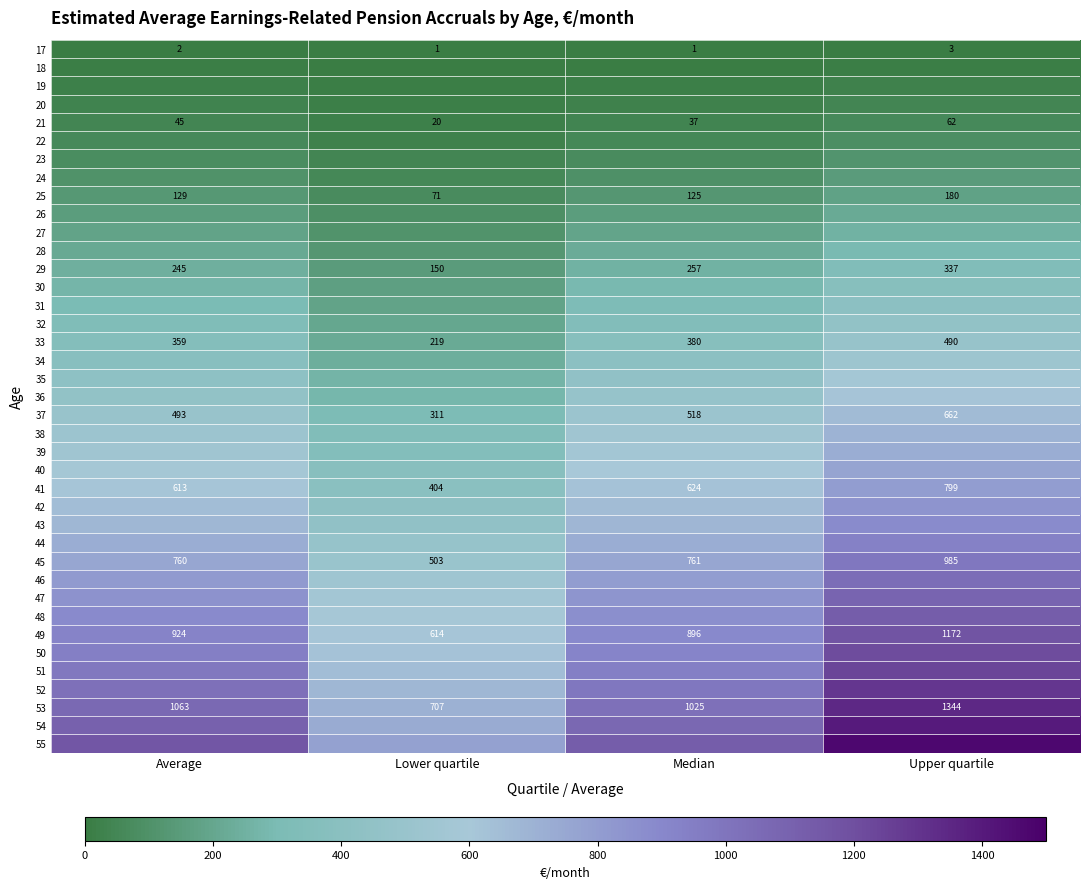

At which label is 41 closest to 601?

Average